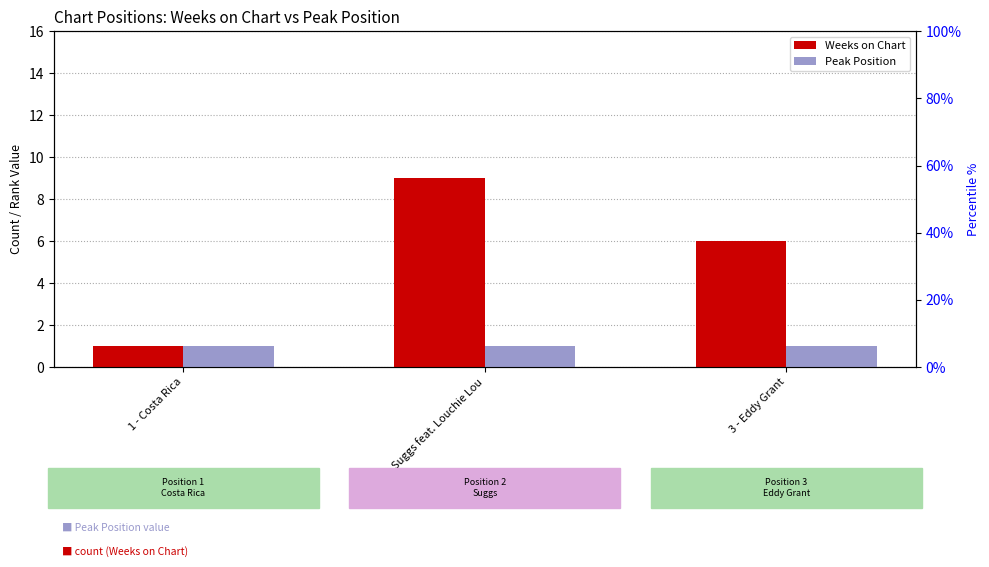

Does the chart contain stacked bars?

No